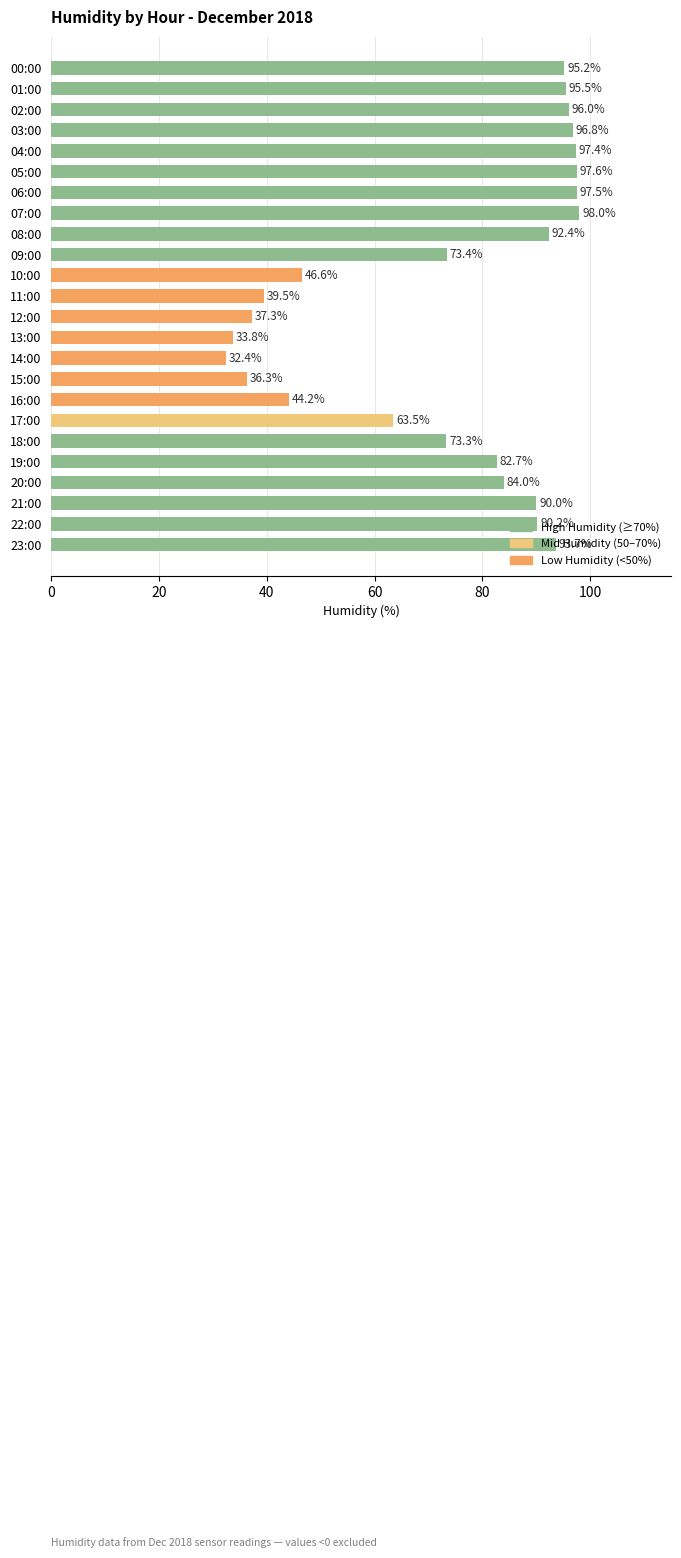

What is the ratio of the value at 17:00 to the value at 00:00?

0.7